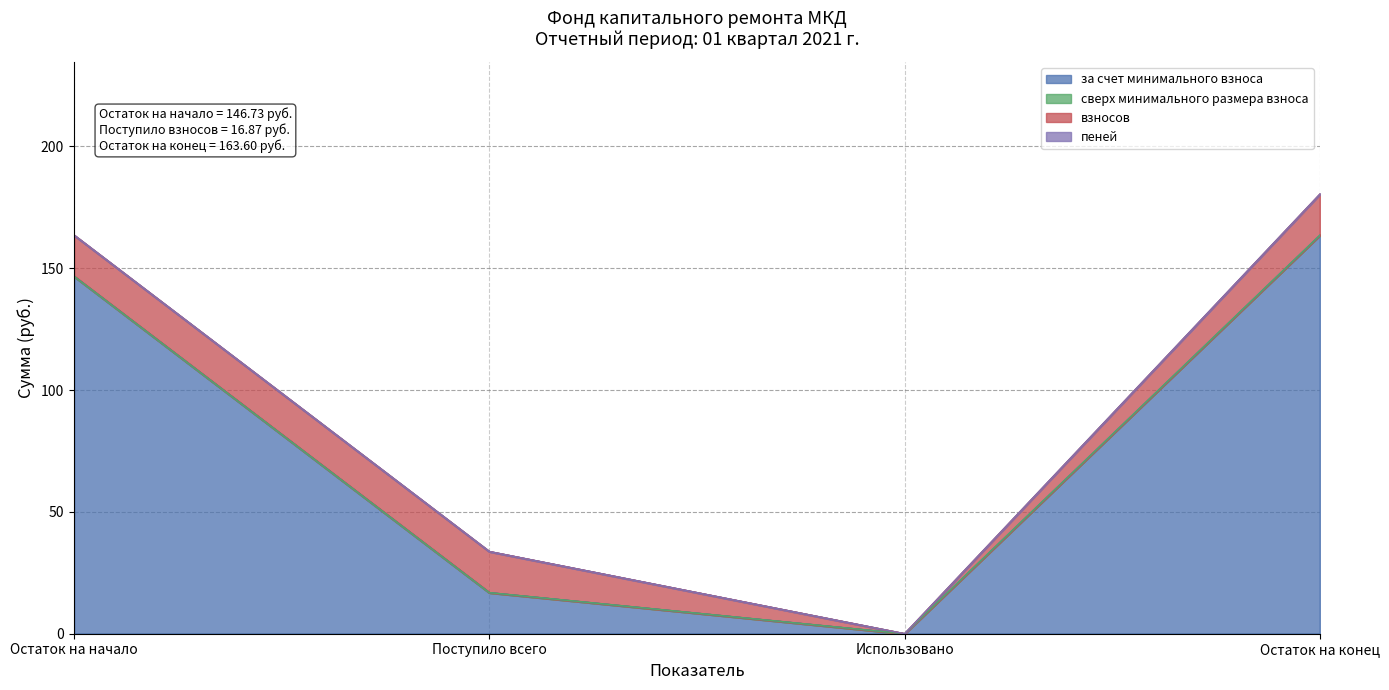

At which category is the sum across all series the highest?

Остаток на конец